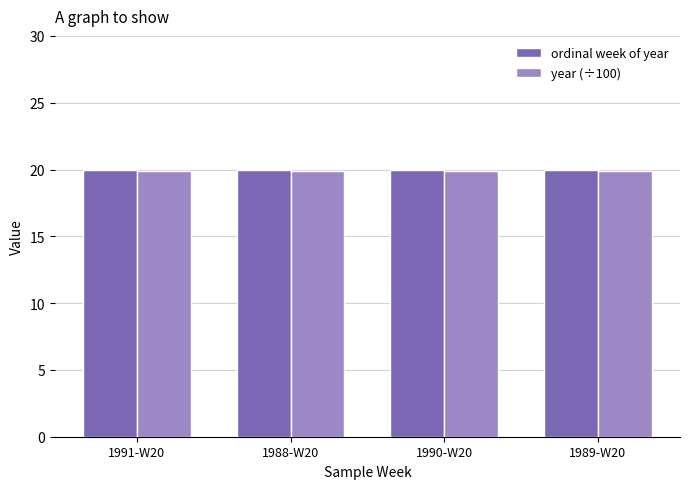

What is the average value of the ordinal week of year series?

20.0